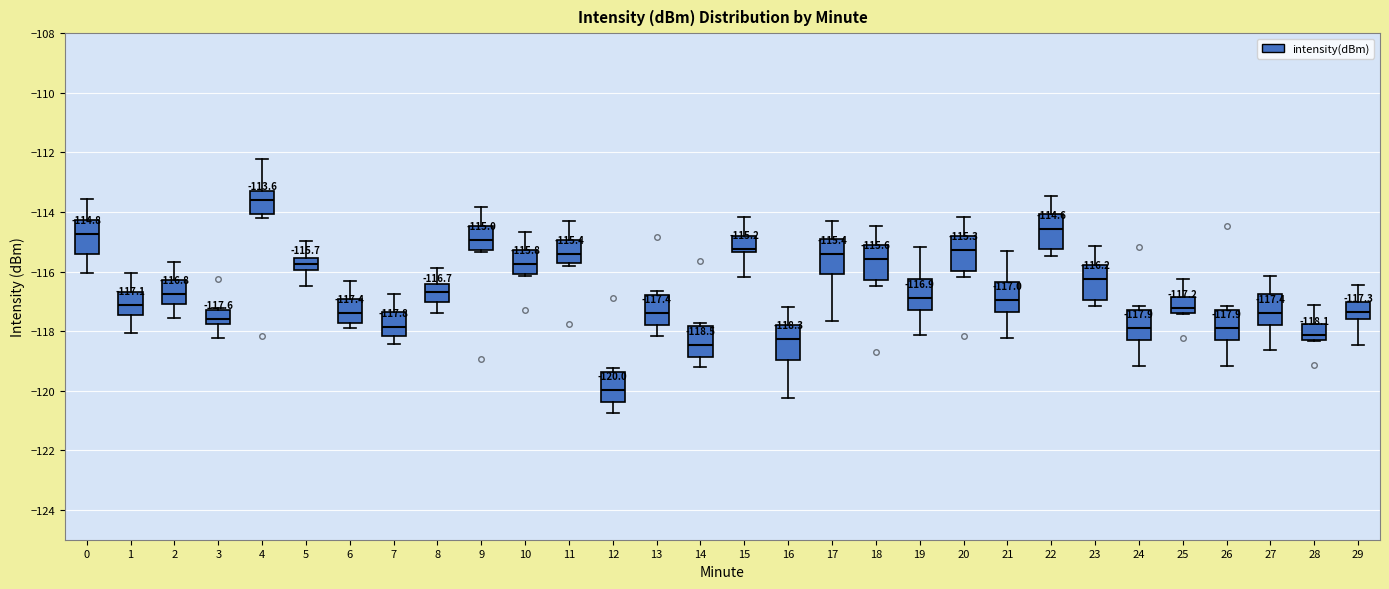

Which box has the lowest median line?

12